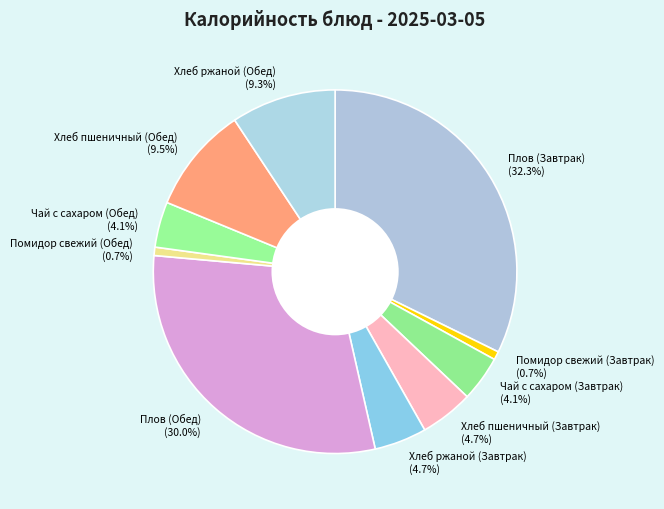

Which slice is the largest?

Плов (Завтрак)